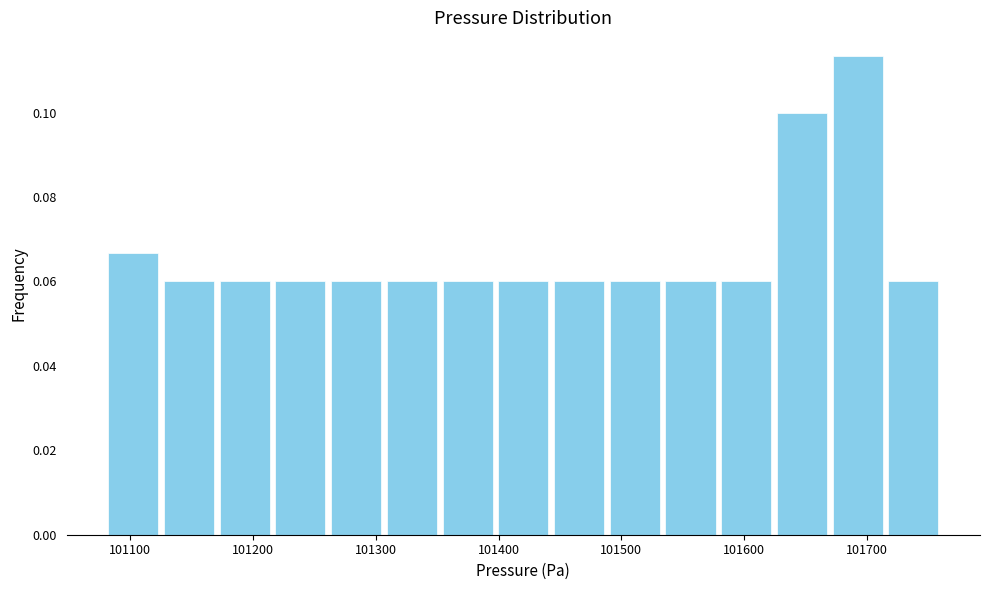

Reading left to right, list every bar in this chart as the range it spans on the x-axis followed by its height. Neither the bar edges nor the heights are printed on the chart, so give them approximately, as read against the axes.

101080 to 101130: 0.066
101130 to 101170: 0.060
101170 to 101220: 0.060
101220 to 101260: 0.060
101260 to 101310: 0.060
101310 to 101350: 0.060
101350 to 101400: 0.060
101400 to 101440: 0.060
101440 to 101490: 0.060
101490 to 101530: 0.060
101530 to 101580: 0.060
101580 to 101620: 0.060
101620 to 101670: 0.100
101670 to 101720: 0.114
101720 to 101760: 0.060